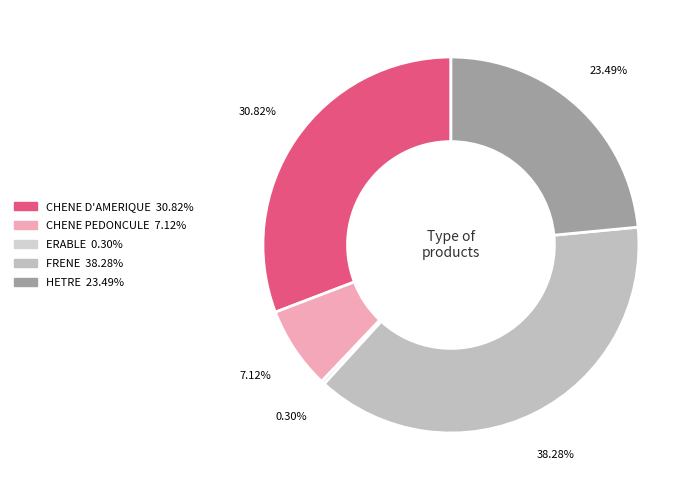

Rank the categories by value from lowest to highest.

ERABLE, CHENE PEDONCULE, HETRE, CHENE D'AMERIQUE, FRENE